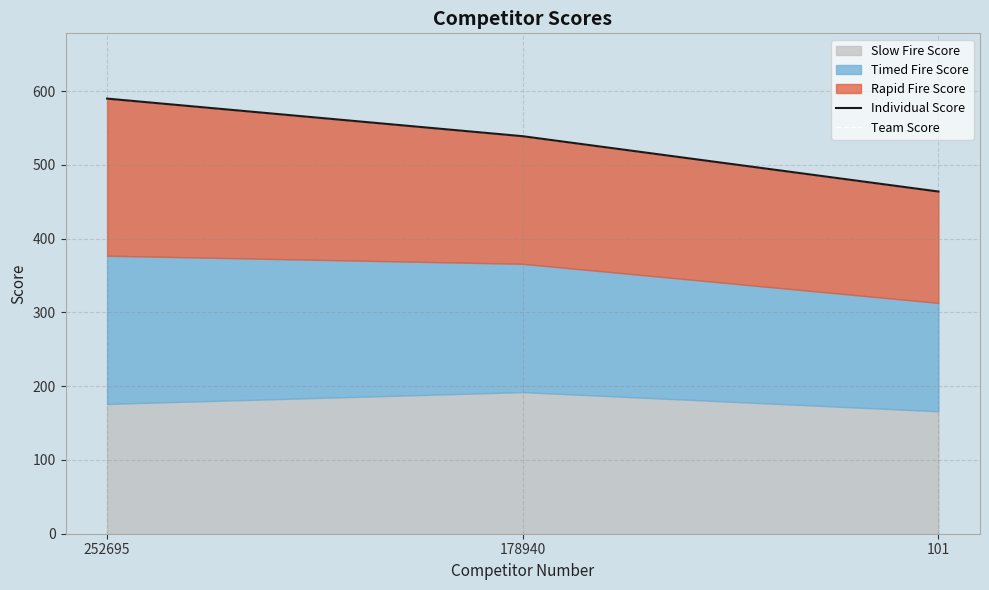

The value of Individual Score at 252695 is 590. True or false?

True